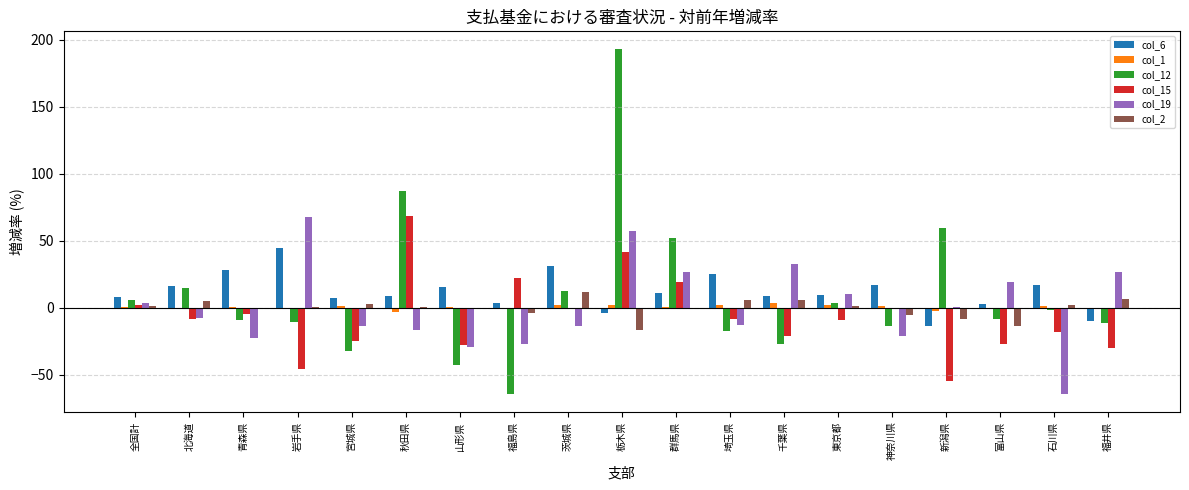

What is the spread (max minus min) of values at 栃木県?

210.0